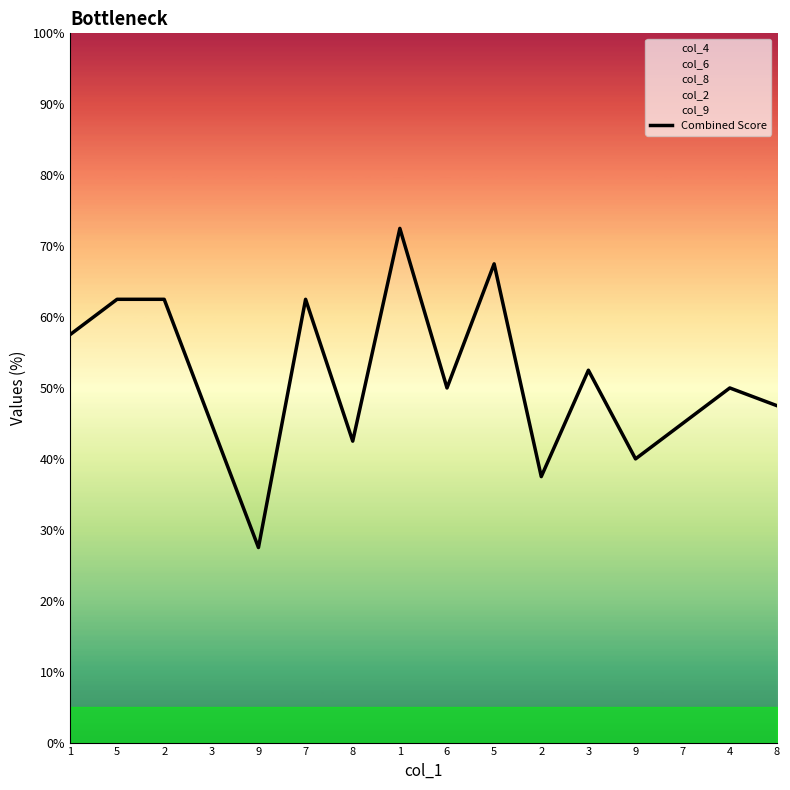

Rank the categories by value from lowest to highest.

9, 2, 9, 8, 3, 7, 8, 6, 4, 3, 1, 5, 2, 7, 5, 1